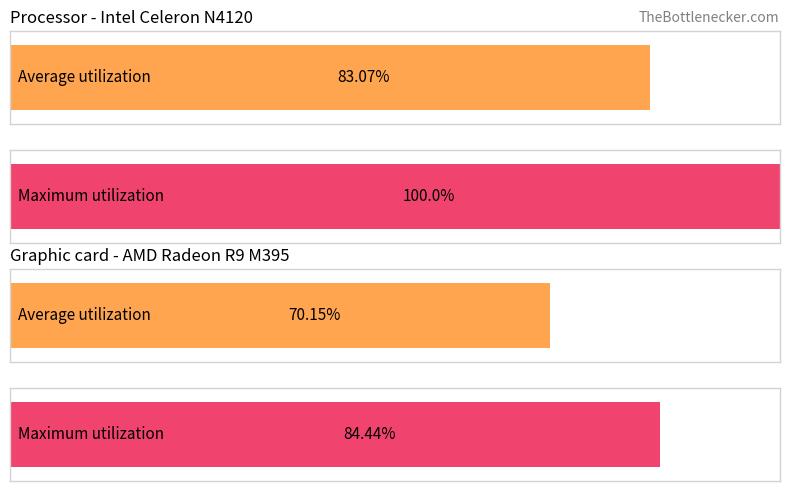

Does the chart contain any negative values?

No